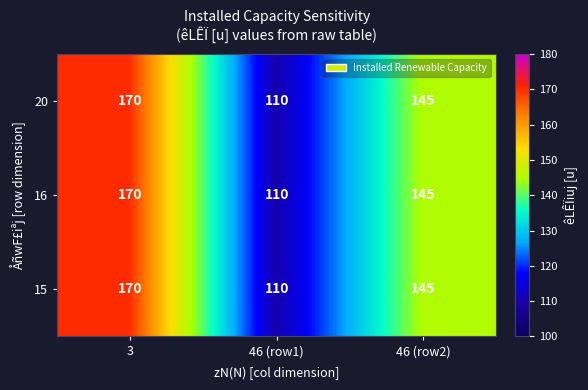

At which label is 16 closest to 140?

46 (row2)